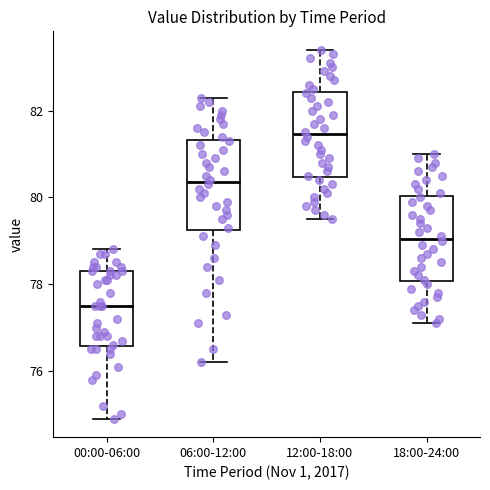

Reading left to right, read every box against the y-axis: the position of its median line, the range the box covers, and the ends of its whiskers. The values are not printed on the chart, so give them approximately, as read against the axis.

00:00-06:00: median 77.6, box 76.6 to 78.4, whiskers 75.0 to 78.8
06:00-12:00: median 80.4, box 79.2 to 81.4, whiskers 76.2 to 82.4
12:00-18:00: median 81.4, box 80.4 to 82.4, whiskers 79.6 to 83.4
18:00-24:00: median 79.0, box 78.0 to 80.0, whiskers 77.2 to 81.0